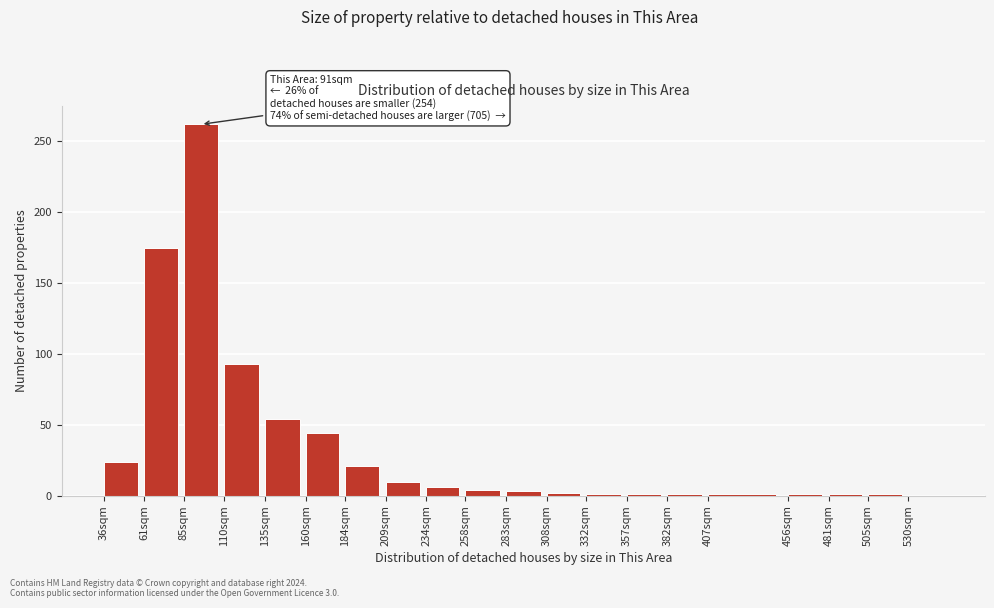

Is it true that the value at 530sqm is -126?

False